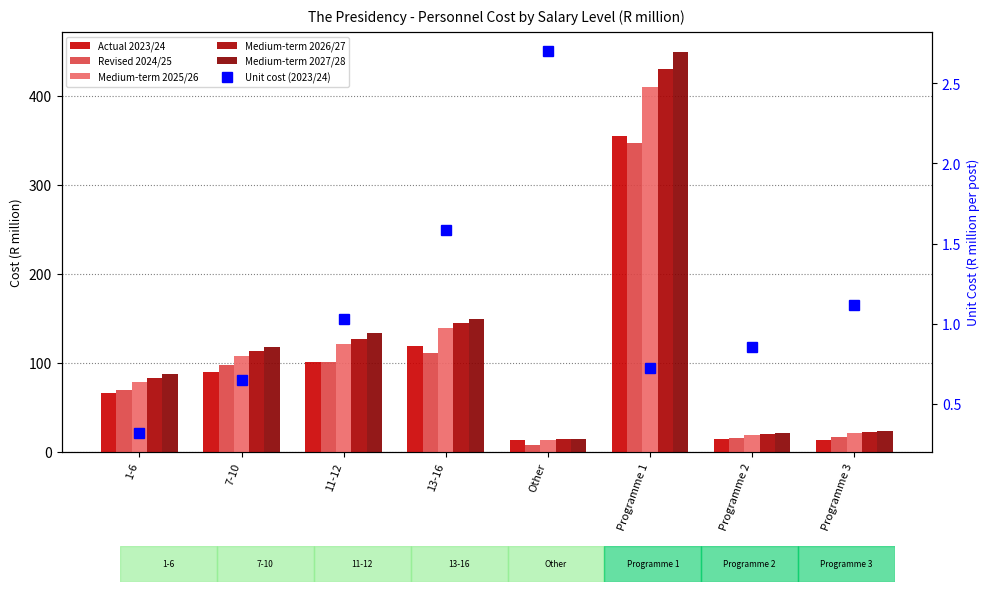

What is the difference between the maximum and minimum values in the Revised 2024/25 series?

338.6